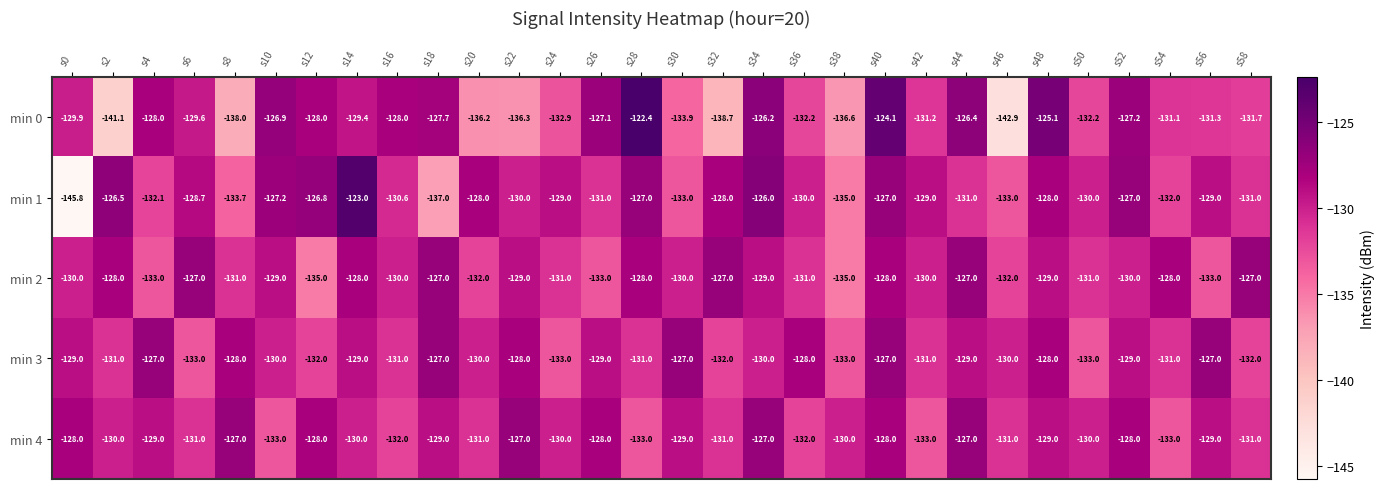

What is the average value of the min 1 series?

-130.2